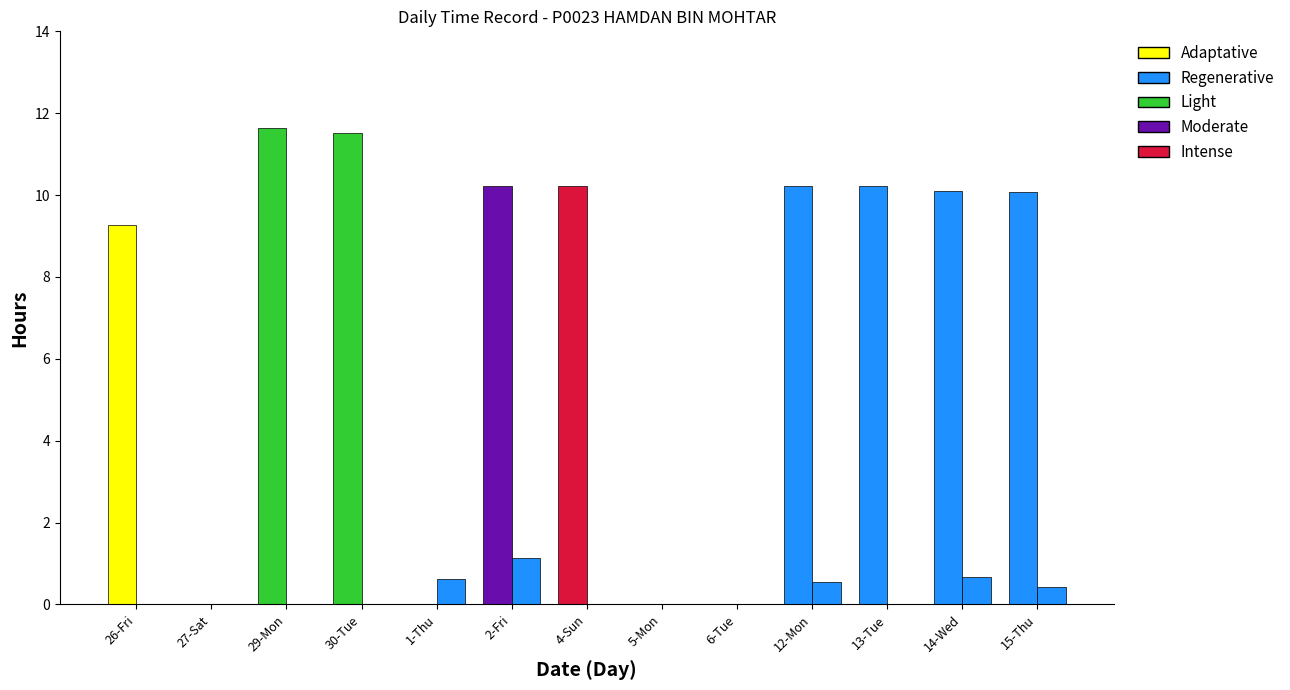

What is the label of the 11th bar from the left?

13-Tue